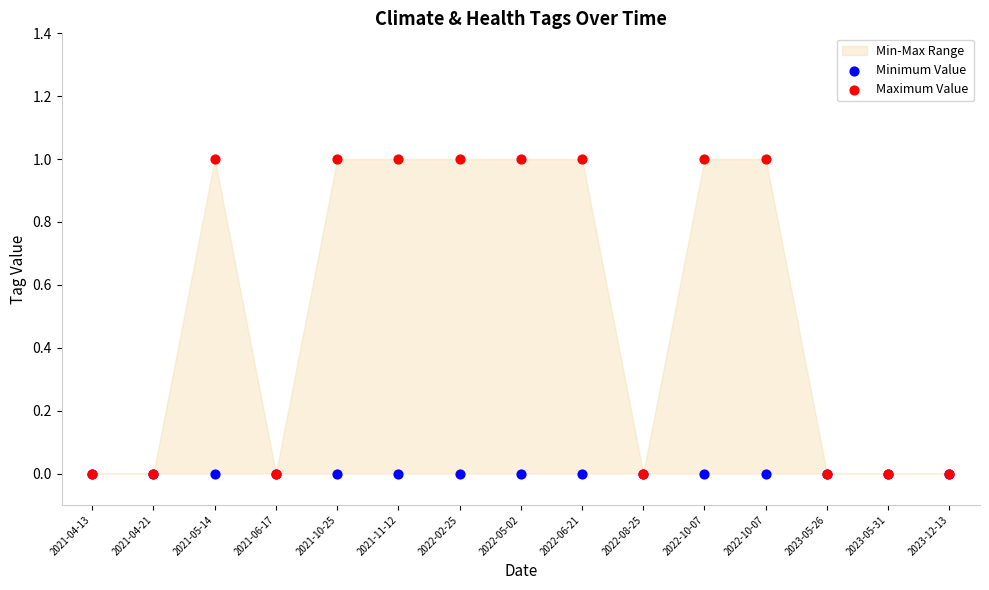

Which series reaches the minimum Y coordinate?

Minimum Value